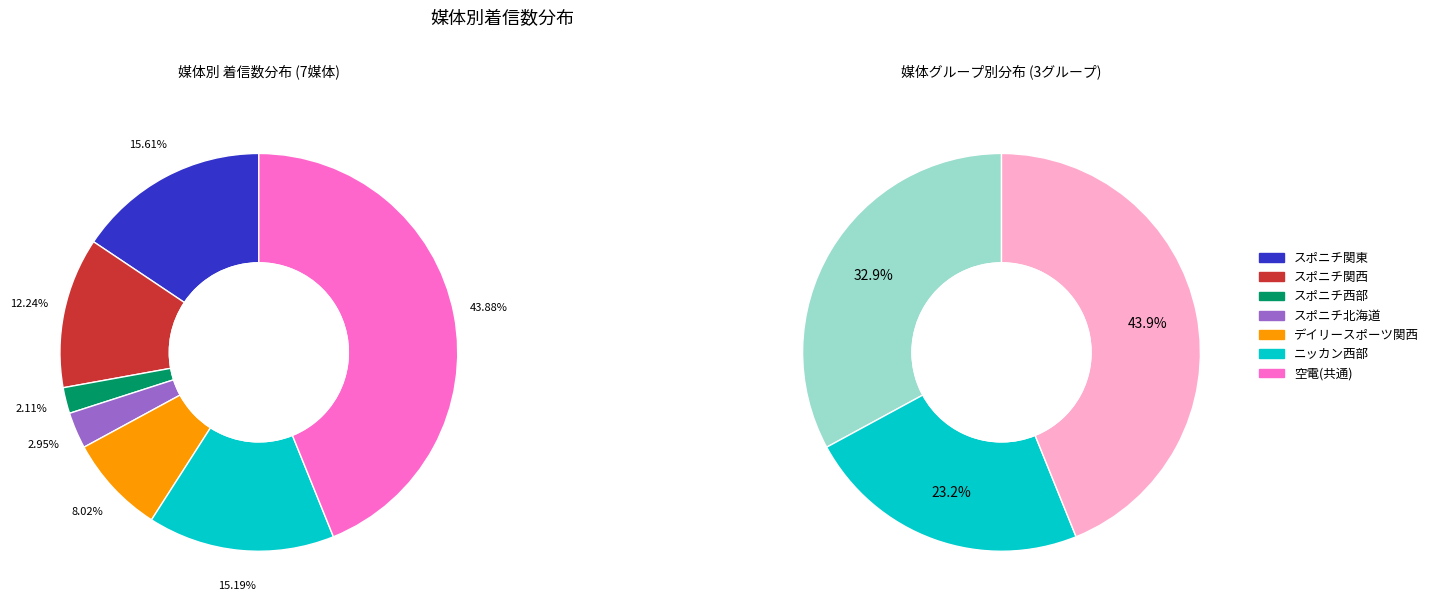

How much of the chart is everything except スポニチ西部?

97.9%